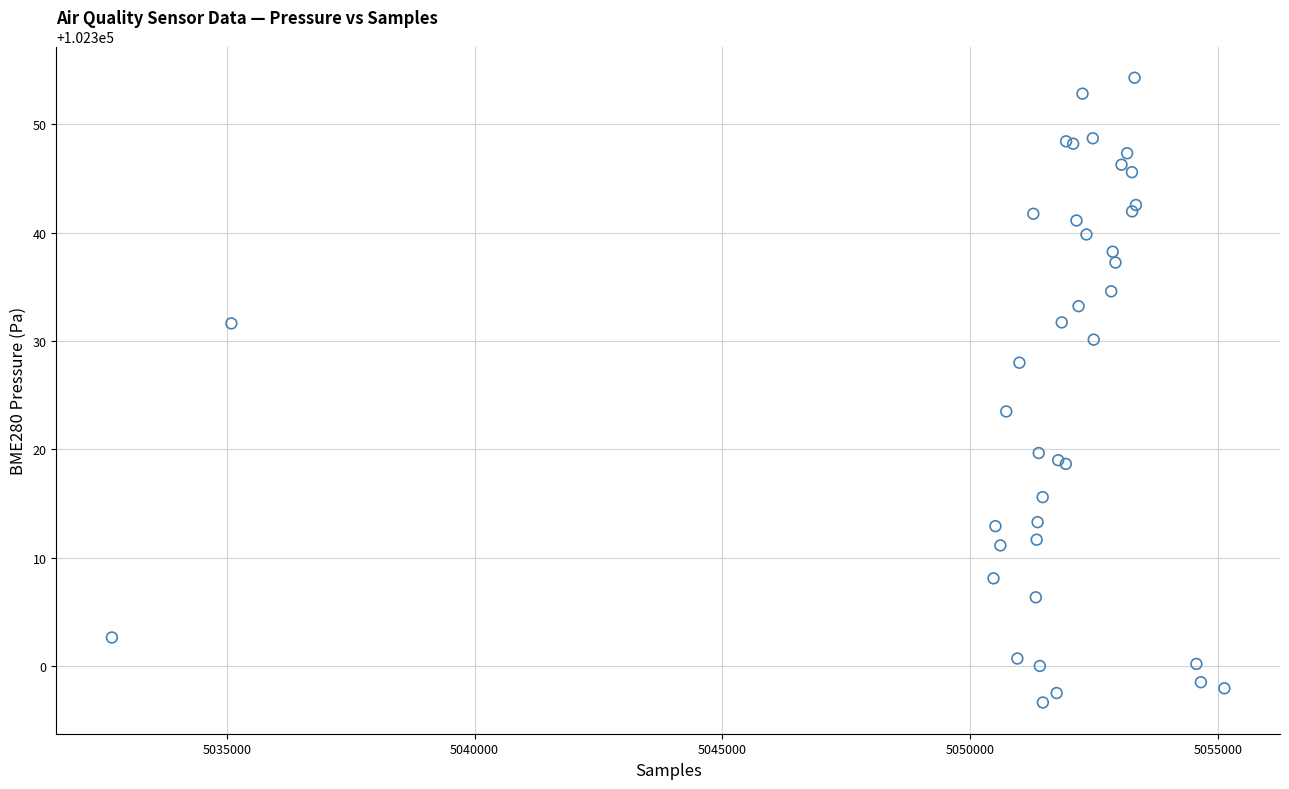

What Y value in the scatter plot is closest to 102325?

102323.5